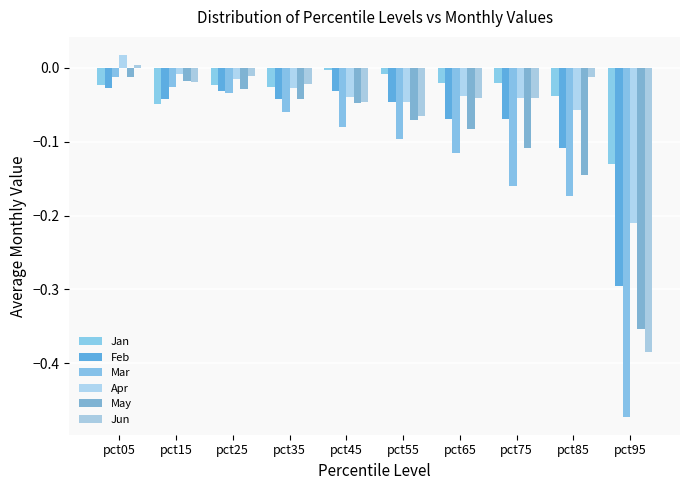

Is it true that Jan equals -0.0 at pct25?

False